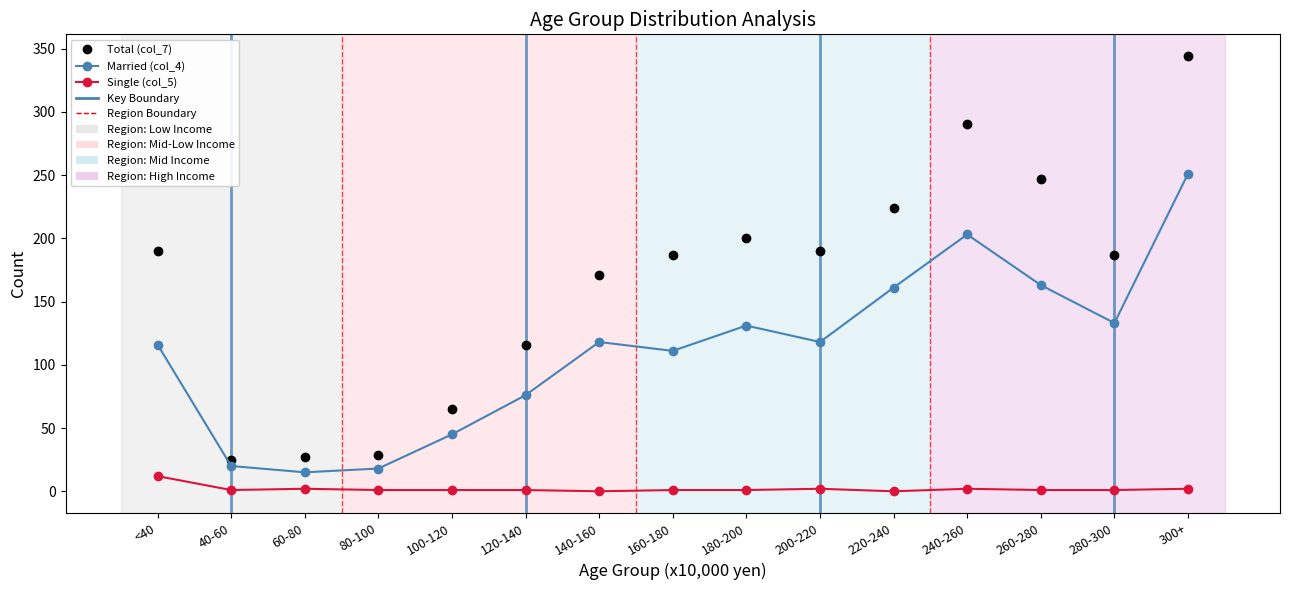

True or false: Total (col_7) and Single (col_5) intersect in this chart.

False